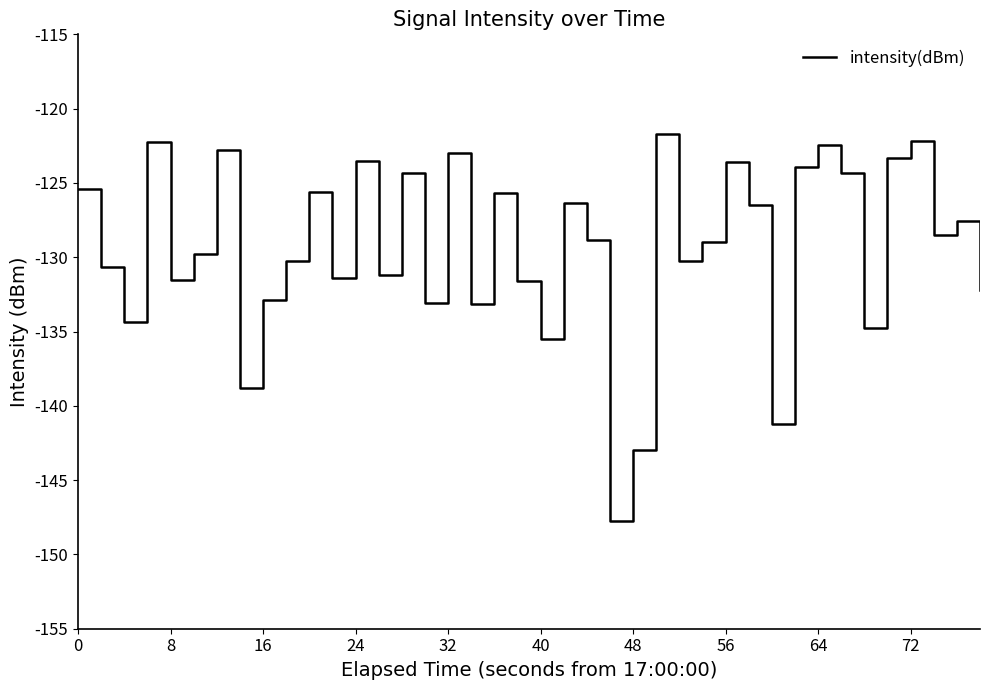

What is the difference between the maximum and minimum values?

26.0